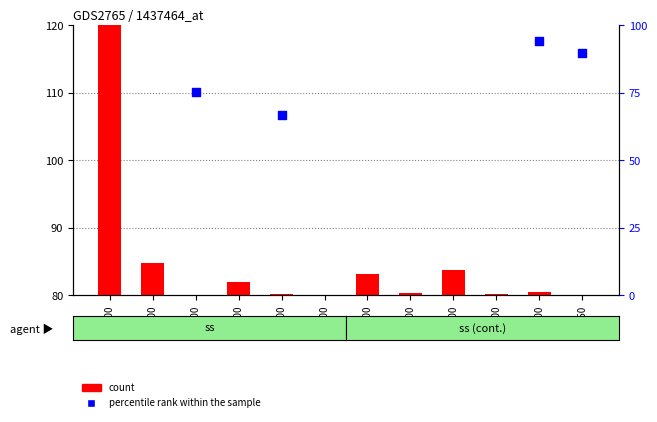

What are all the series names shown in the legend?

count, percentile rank within the sample